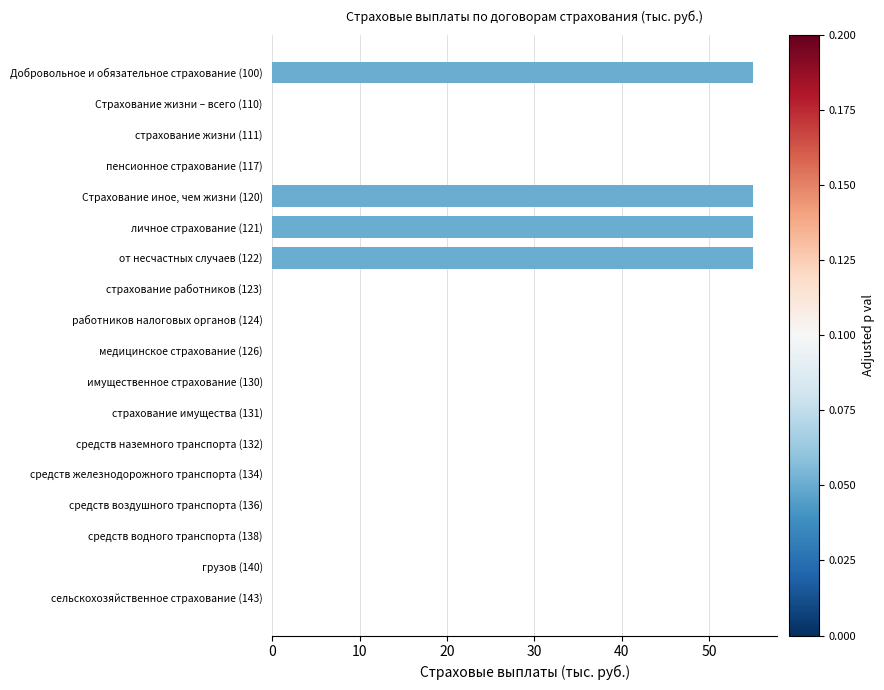

What is the maximum value shown in the chart?

55